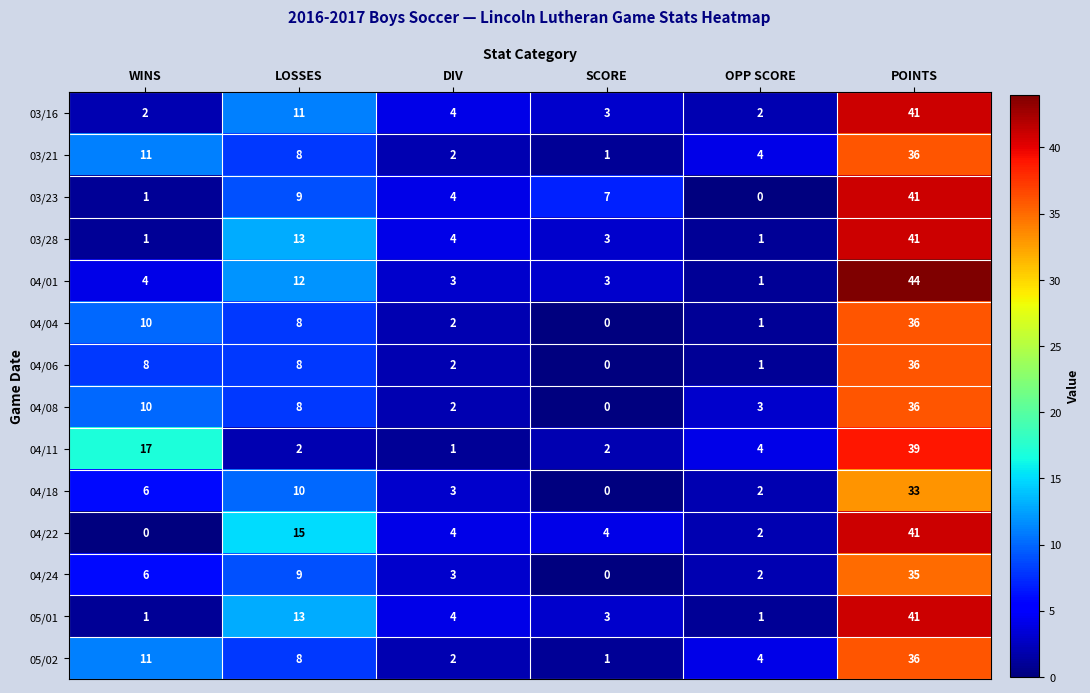

At which label does 04/04 first exceed 8?

WINS